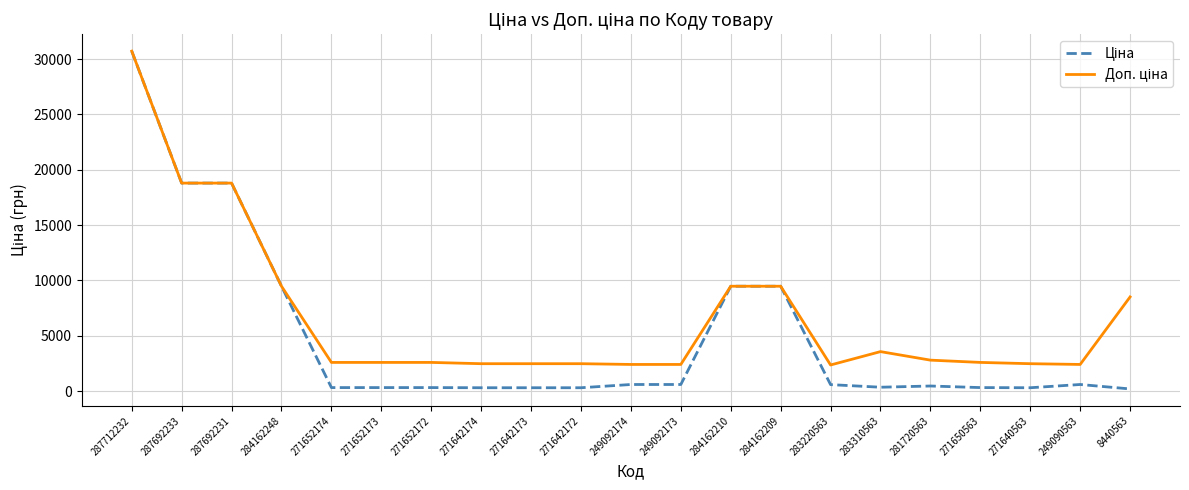

Which label corresponds to the largest value in the chart?

287712232